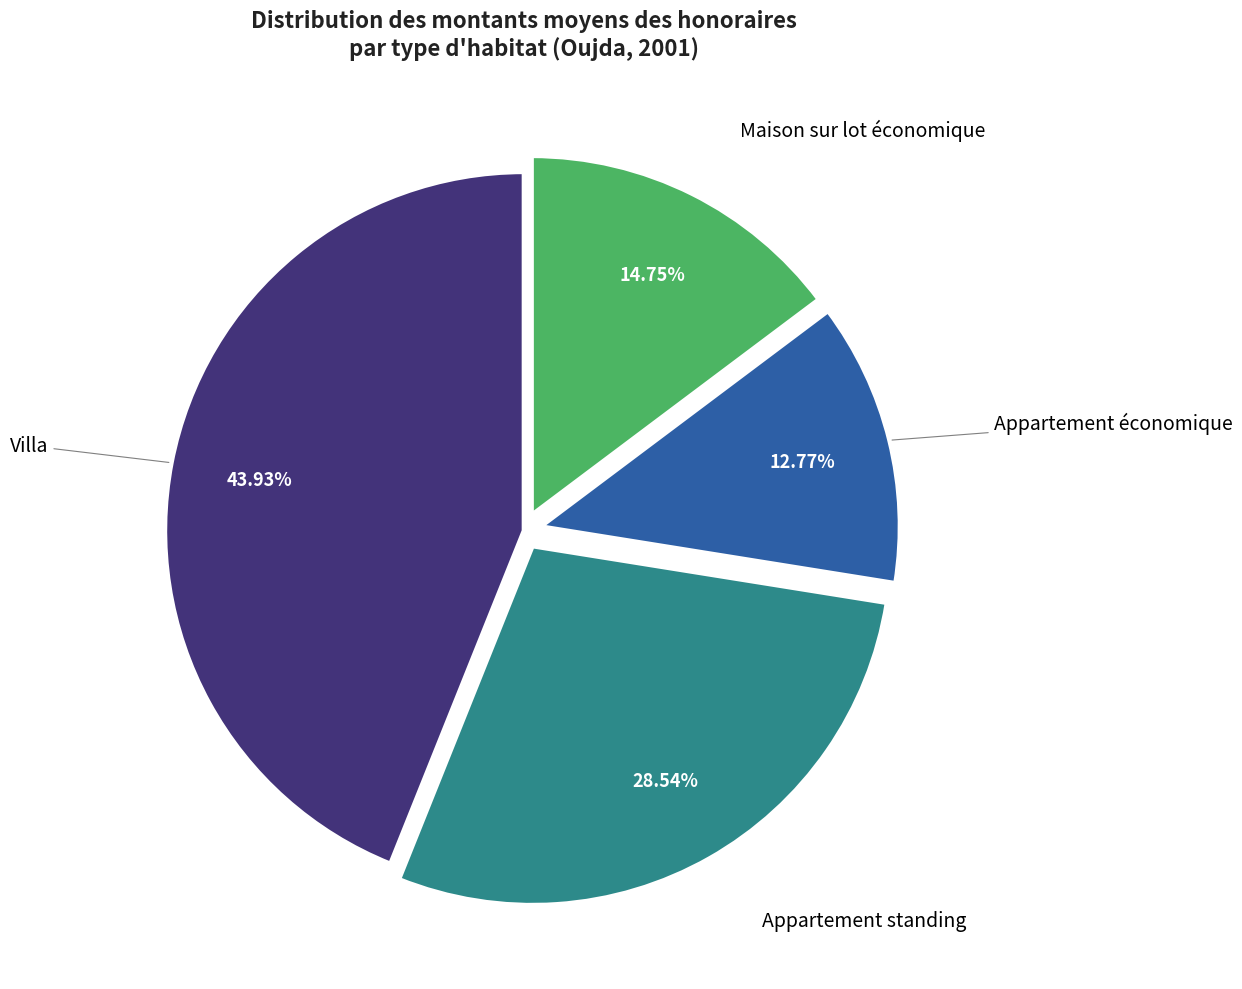

Does any single category account for the majority?

No